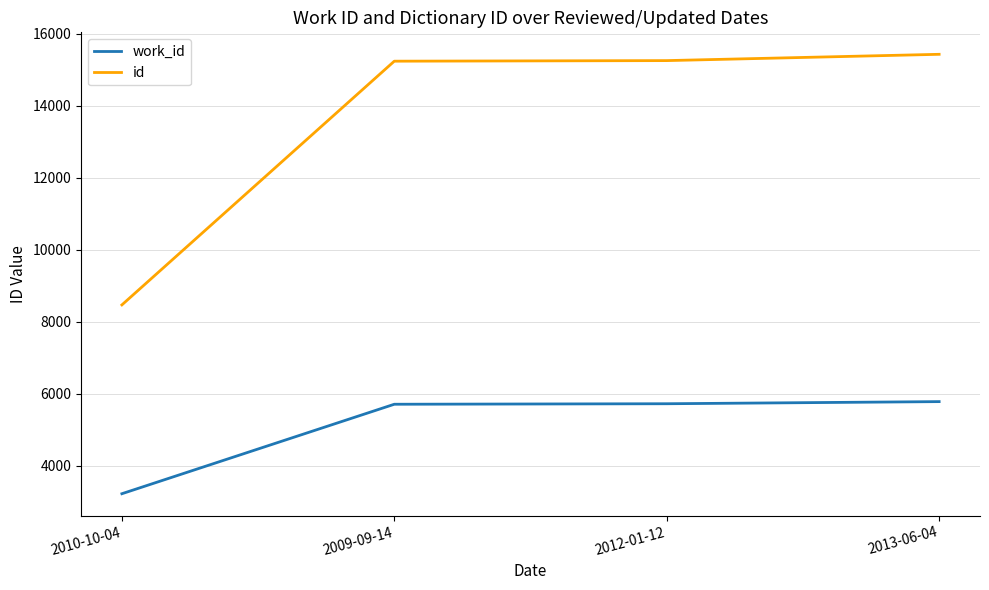

What is the average value of the work_id series?

5110